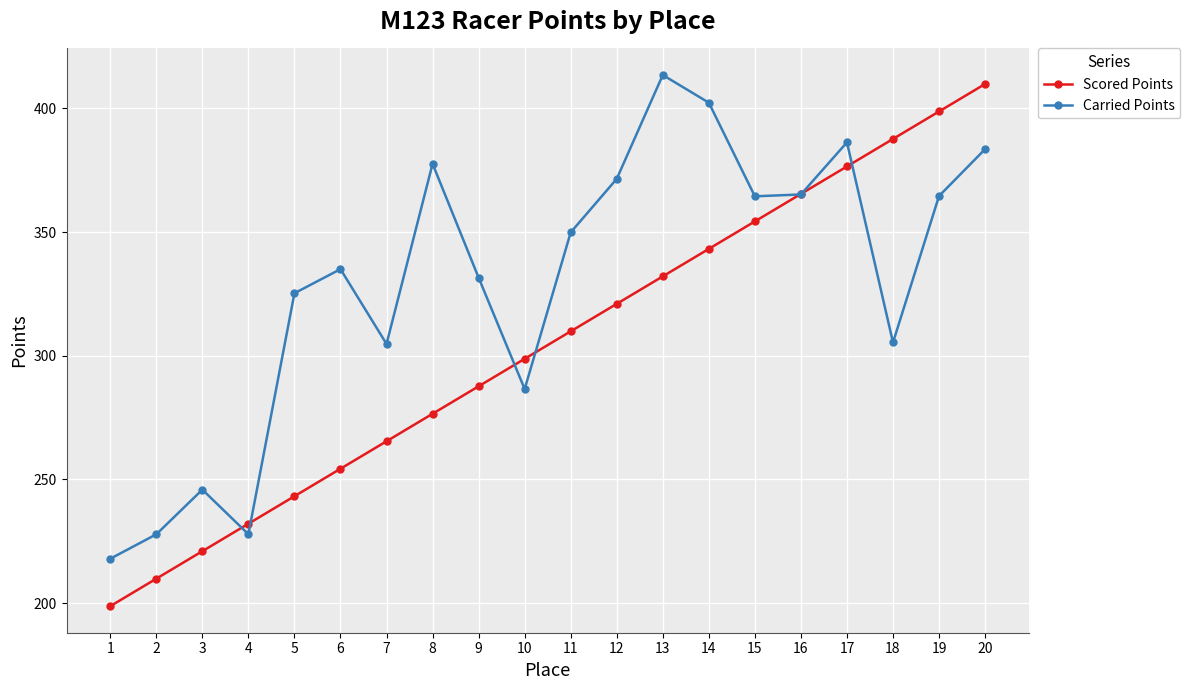

The value of Carried Points at 12 is 371.5. True or false?

True